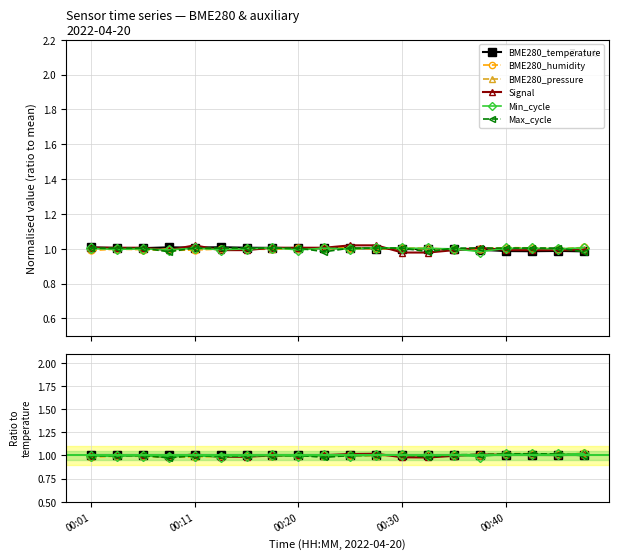

How many categories are shown in the chart?

20